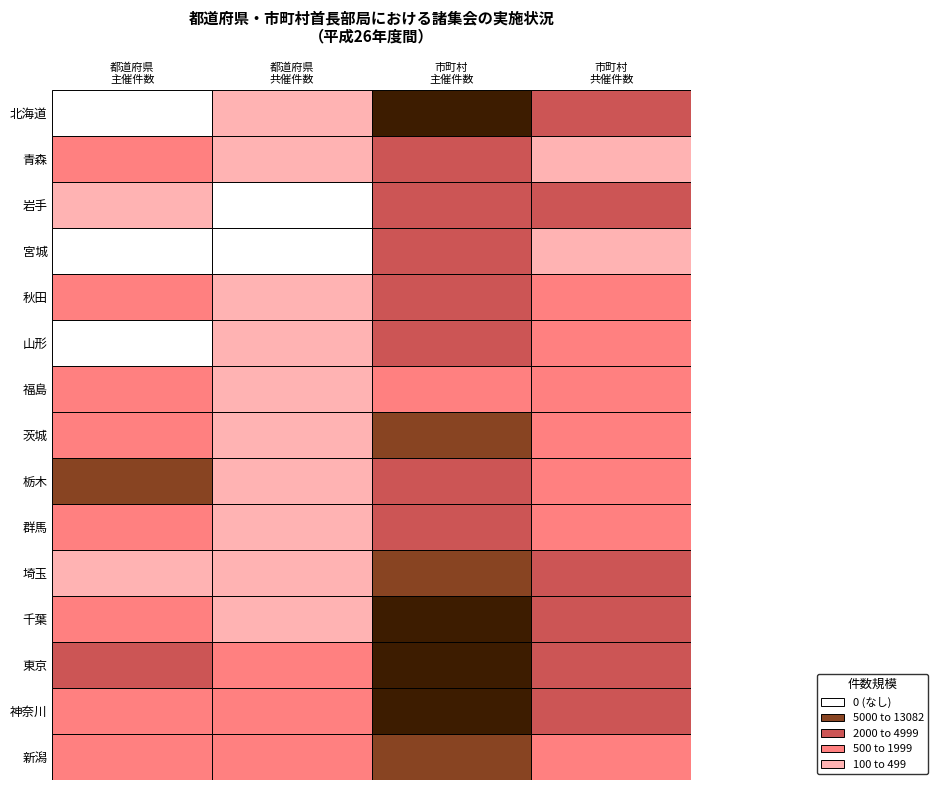

The 群馬 series shows 59 at 1. True or false?

True